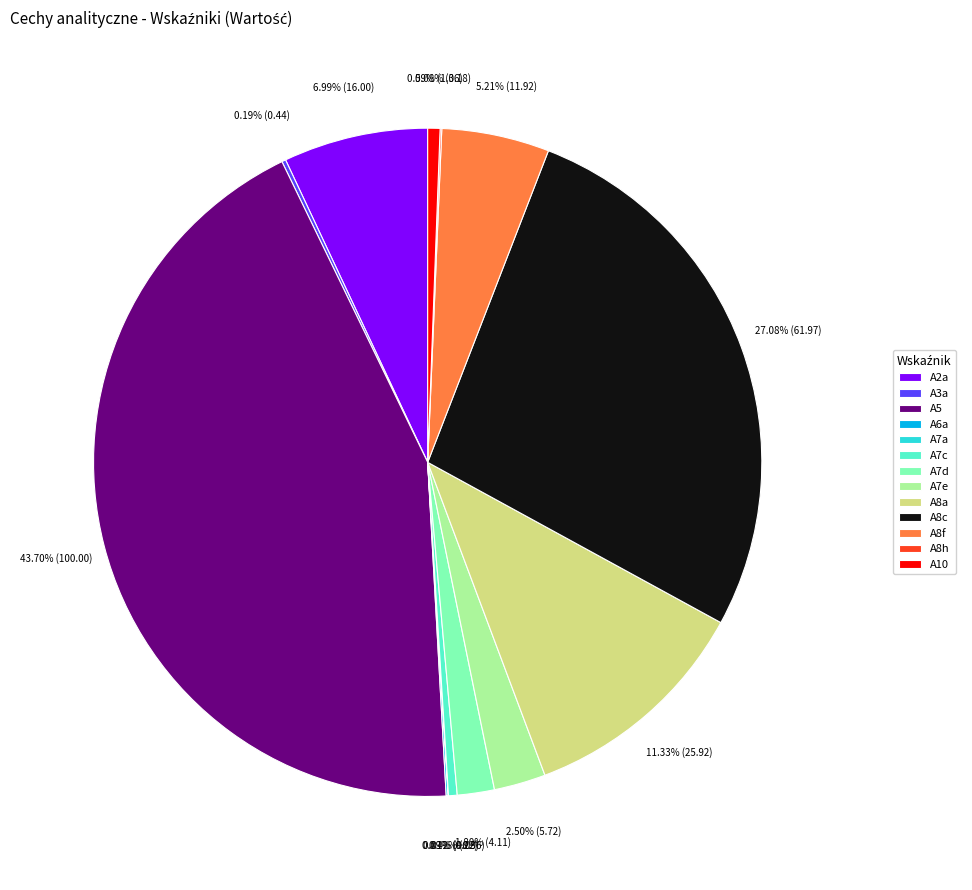

Which has a higher value, A8a or A10?

A8a